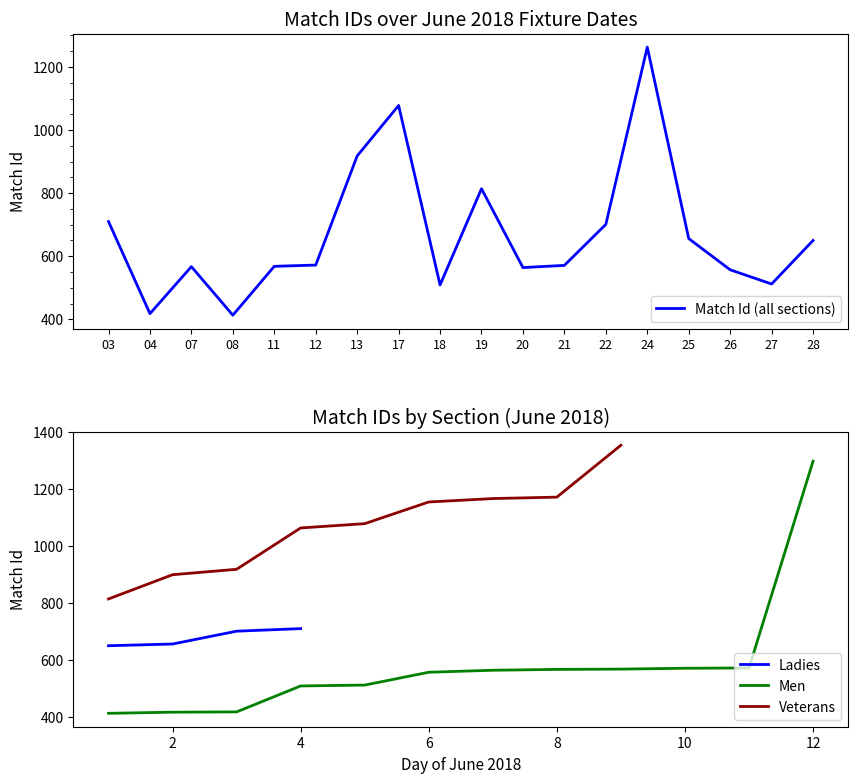

At which label does Match Id (all sections) reach its peak?

24